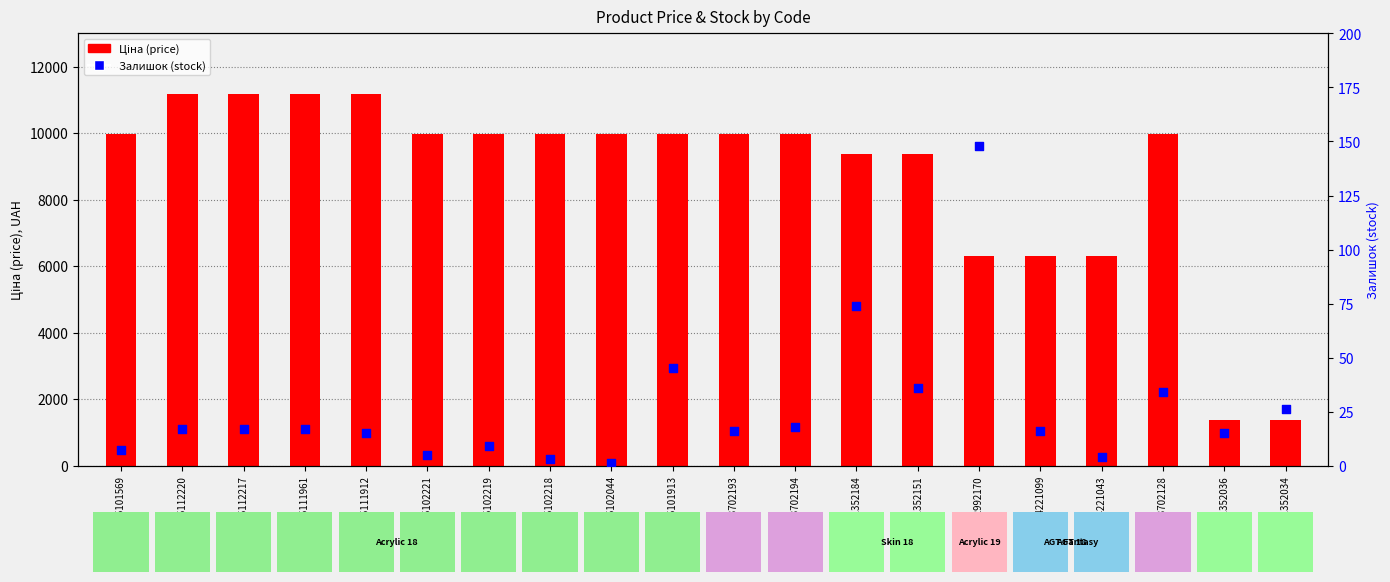

Which series reaches the minimum Y coordinate?

Залишок (stock)